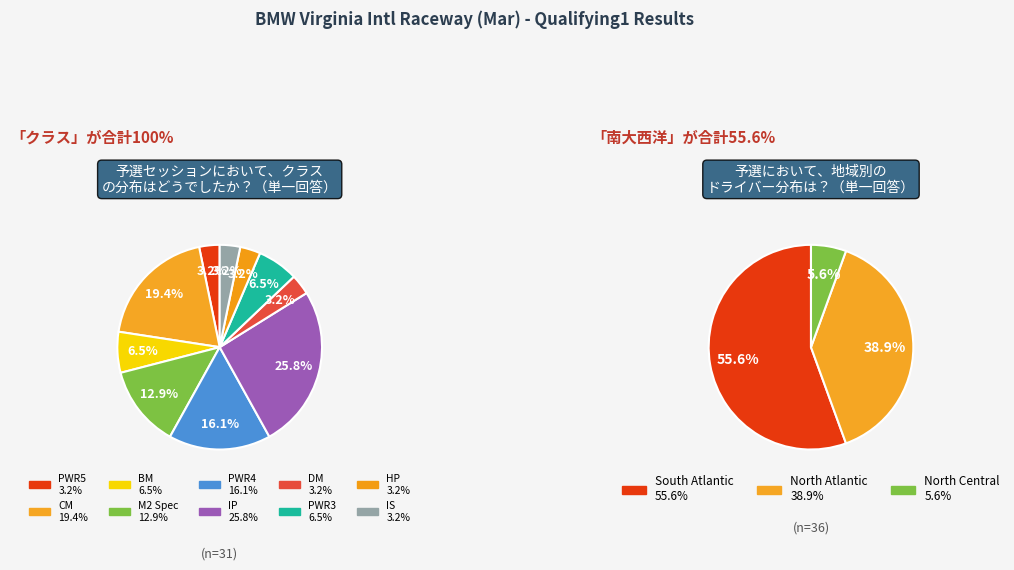

To the nearest percent, what percentage of the pie is IS?

3%